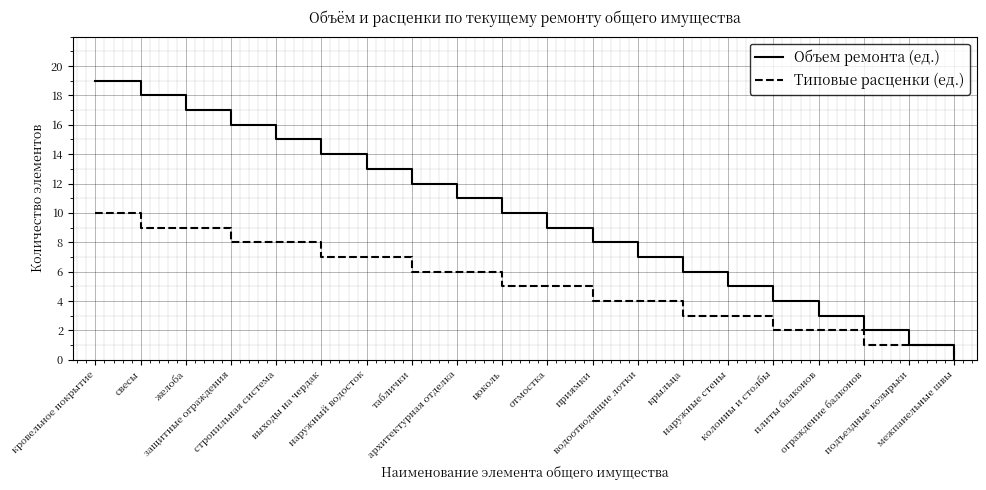

At which label does Объем ремонта (ед.) reach its peak?

кровельное покрытие